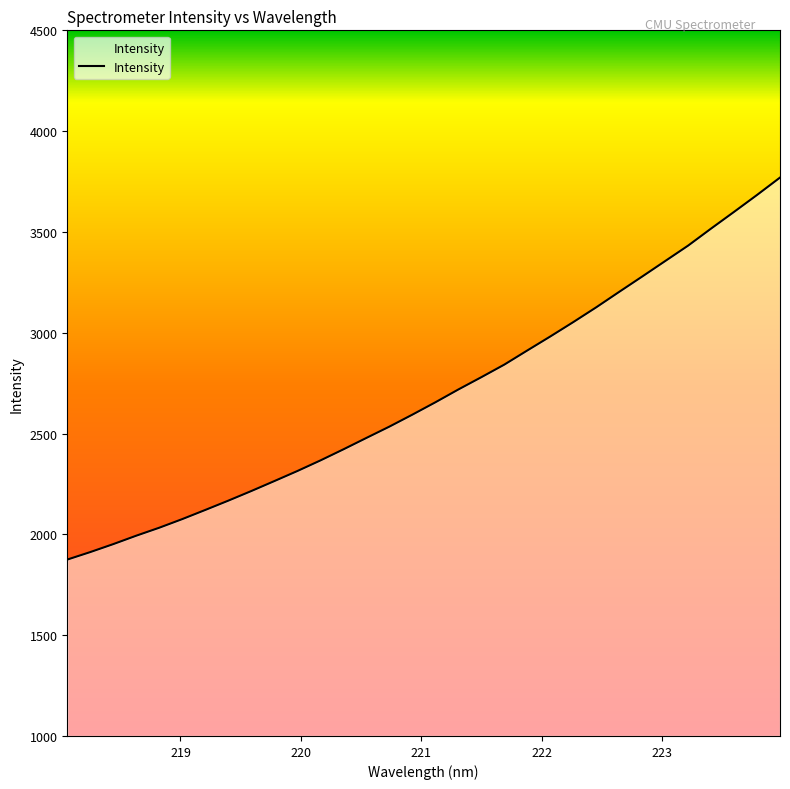

What is the maximum value shown in the chart?

3769.7